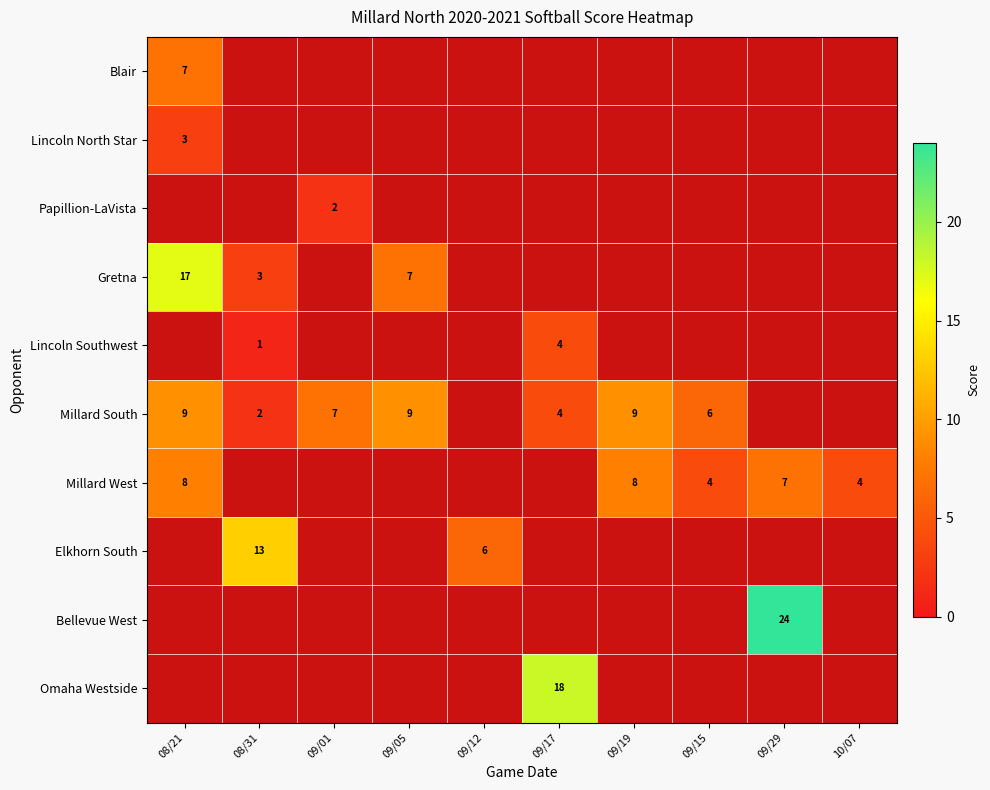

What value does the Lincoln Southwest series have at 09/17?

4.0